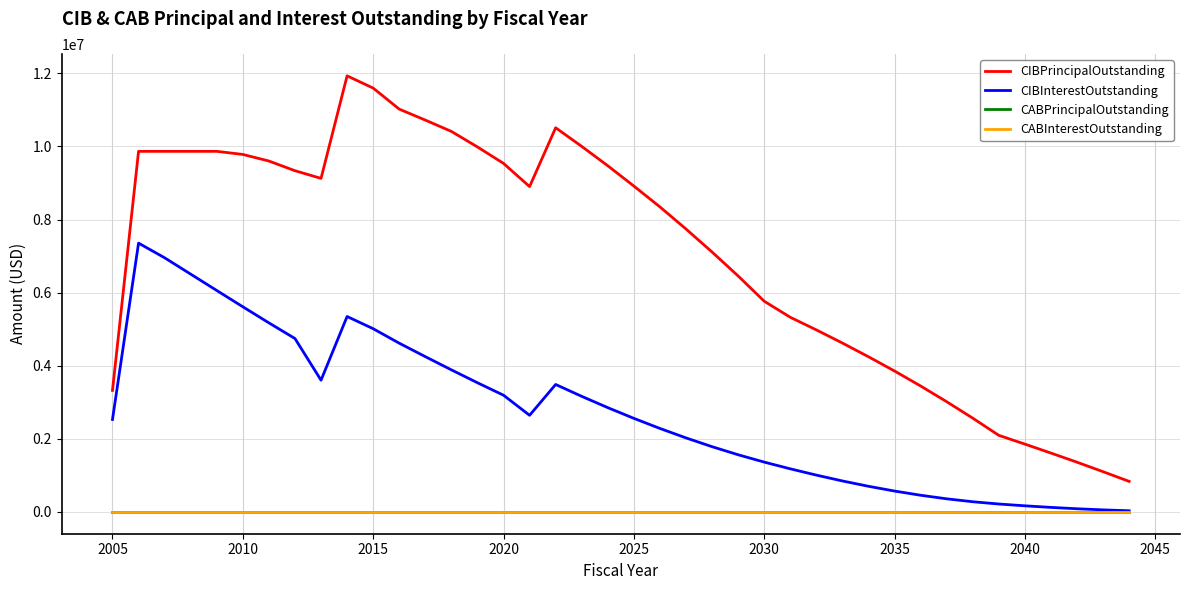

Which series has the largest total across all categories?

CIBPrincipalOutstanding